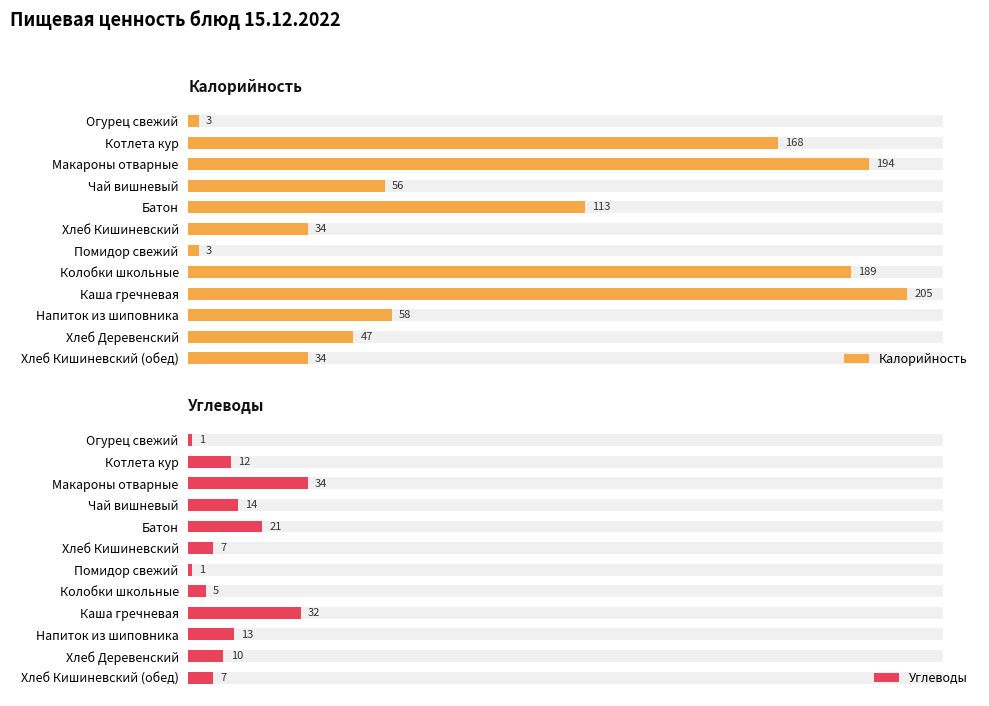

The Калорийность series shows 47 at Хлеб Кишиневский (обед). True or false?

False